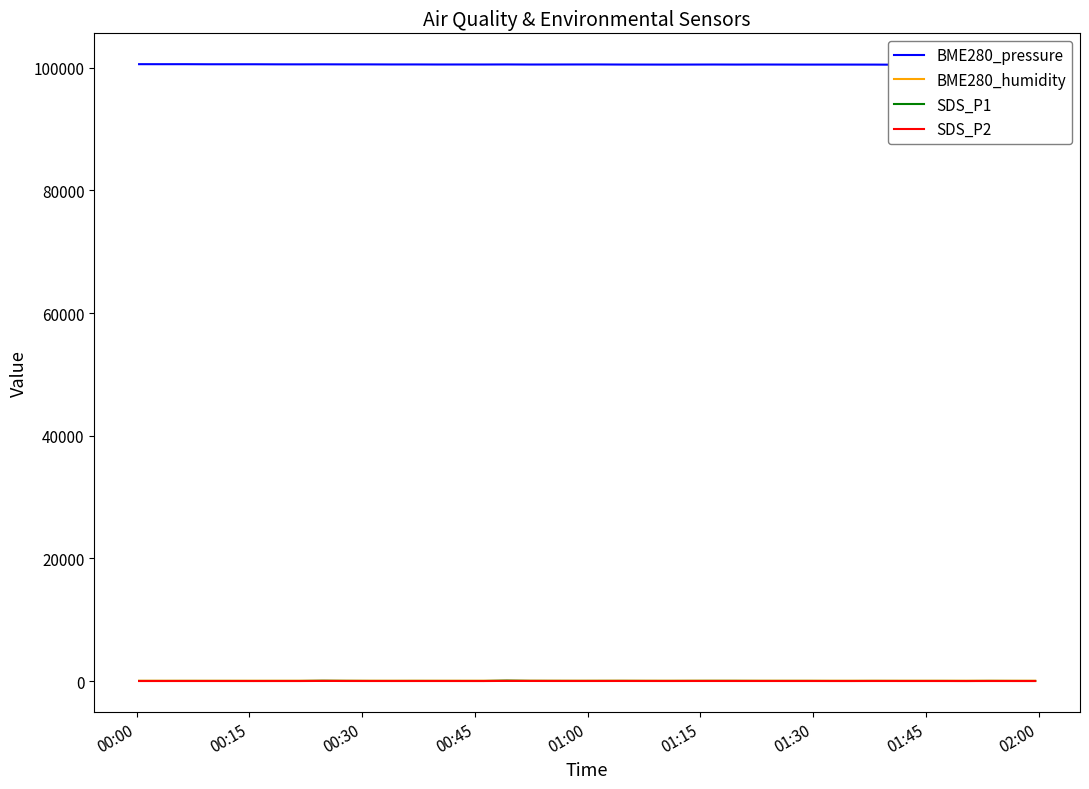

True or false: BME280_humidity and SDS_P2 cross at least once.

False